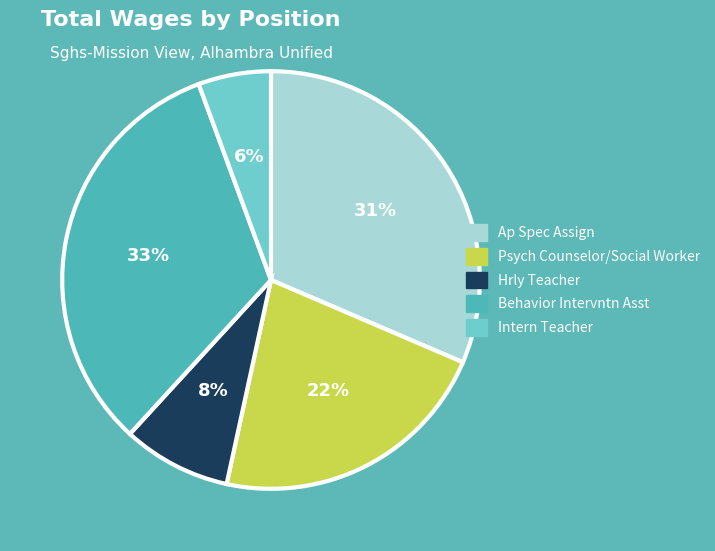

Is the sum of Behavior Intervntn Asst and Intern Teacher greater than half?

No